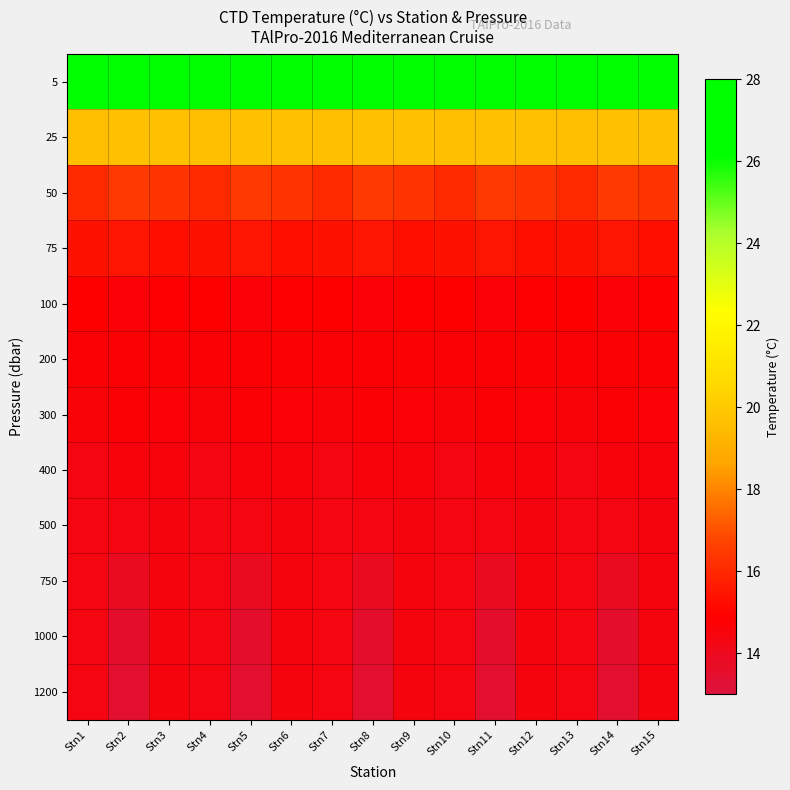

Reading left to right, extract all data points from this chart.

5: Stn1=27.1	Stn2=27.0	Stn3=26.9	Stn4=27.1	Stn5=27.0	Stn6=26.9	Stn7=27.1	Stn8=27.0	Stn9=26.9	Stn10=27.1	Stn11=27.0	Stn12=26.9	Stn13=27.1	Stn14=27.0	Stn15=26.9
25: Stn1=19.6	Stn2=19.7	Stn3=19.6	Stn4=19.6	Stn5=19.7	Stn6=19.6	Stn7=19.6	Stn8=19.7	Stn9=19.6	Stn10=19.6	Stn11=19.7	Stn12=19.6	Stn13=19.6	Stn14=19.7	Stn15=19.6
50: Stn1=16.0	Stn2=16.5	Stn3=16.3	Stn4=16.0	Stn5=16.5	Stn6=16.3	Stn7=16.0	Stn8=16.5	Stn9=16.3	Stn10=16.0	Stn11=16.5	Stn12=16.3	Stn13=16.0	Stn14=16.5	Stn15=16.3
75: Stn1=15.4	Stn2=15.5	Stn3=15.3	Stn4=15.4	Stn5=15.5	Stn6=15.3	Stn7=15.4	Stn8=15.5	Stn9=15.3	Stn10=15.4	Stn11=15.5	Stn12=15.3	Stn13=15.4	Stn14=15.5	Stn15=15.3
100: Stn1=14.9	Stn2=14.7	Stn3=14.8	Stn4=14.9	Stn5=14.7	Stn6=14.8	Stn7=14.9	Stn8=14.7	Stn9=14.8	Stn10=14.9	Stn11=14.7	Stn12=14.8	Stn13=14.9	Stn14=14.7	Stn15=14.8
200: Stn1=14.7	Stn2=14.8	Stn3=14.8	Stn4=14.7	Stn5=14.8	Stn6=14.8	Stn7=14.7	Stn8=14.8	Stn9=14.8	Stn10=14.7	Stn11=14.8	Stn12=14.8	Stn13=14.7	Stn14=14.8	Stn15=14.8
300: Stn1=14.6	Stn2=14.7	Stn3=14.7	Stn4=14.6	Stn5=14.7	Stn6=14.7	Stn7=14.6	Stn8=14.7	Stn9=14.7	Stn10=14.6	Stn11=14.7	Stn12=14.7	Stn13=14.6	Stn14=14.7	Stn15=14.7
400: Stn1=14.4	Stn2=14.5	Stn3=14.6	Stn4=14.4	Stn5=14.5	Stn6=14.6	Stn7=14.4	Stn8=14.5	Stn9=14.6	Stn10=14.4	Stn11=14.5	Stn12=14.6	Stn13=14.4	Stn14=14.5	Stn15=14.6
500: Stn1=14.3	Stn2=14.4	Stn3=14.4	Stn4=14.3	Stn5=14.4	Stn6=14.4	Stn7=14.3	Stn8=14.4	Stn9=14.4	Stn10=14.3	Stn11=14.4	Stn12=14.4	Stn13=14.3	Stn14=14.4	Stn15=14.4
750: Stn1=14.3	Stn2=13.8	Stn3=14.4	Stn4=14.3	Stn5=13.8	Stn6=14.4	Stn7=14.3	Stn8=13.8	Stn9=14.4	Stn10=14.3	Stn11=13.8	Stn12=14.4	Stn13=14.3	Stn14=13.8	Stn15=14.4
1000: Stn1=14.3	Stn2=13.5	Stn3=14.4	Stn4=14.3	Stn5=13.5	Stn6=14.4	Stn7=14.3	Stn8=13.5	Stn9=14.4	Stn10=14.3	Stn11=13.5	Stn12=14.4	Stn13=14.3	Stn14=13.5	Stn15=14.4
1200: Stn1=14.3	Stn2=13.4	Stn3=14.4	Stn4=14.3	Stn5=13.4	Stn6=14.4	Stn7=14.3	Stn8=13.4	Stn9=14.4	Stn10=14.3	Stn11=13.4	Stn12=14.4	Stn13=14.3	Stn14=13.4	Stn15=14.4